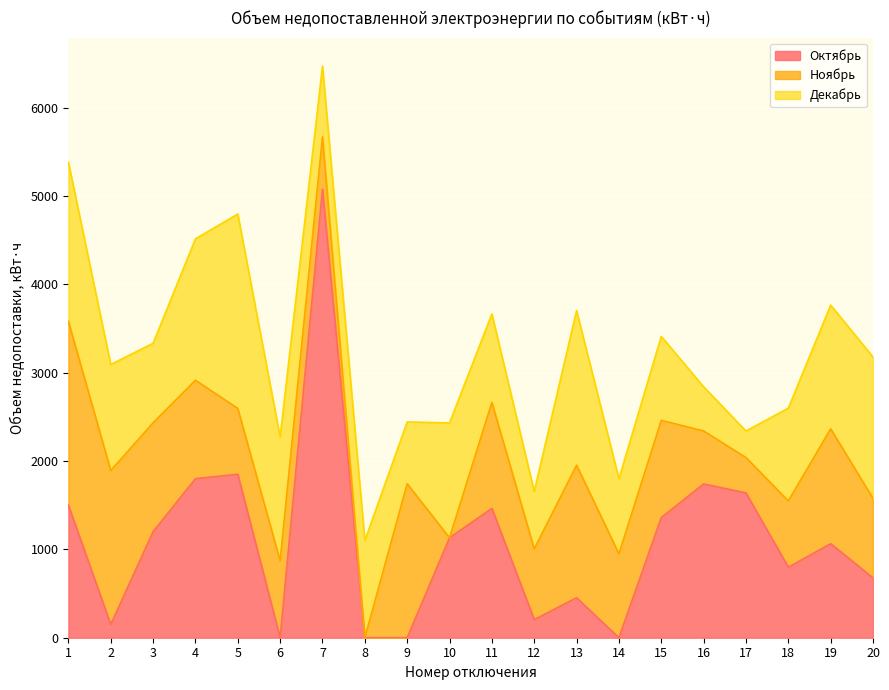

What is the value of the Ноябрь point at the 16th from the left?

600